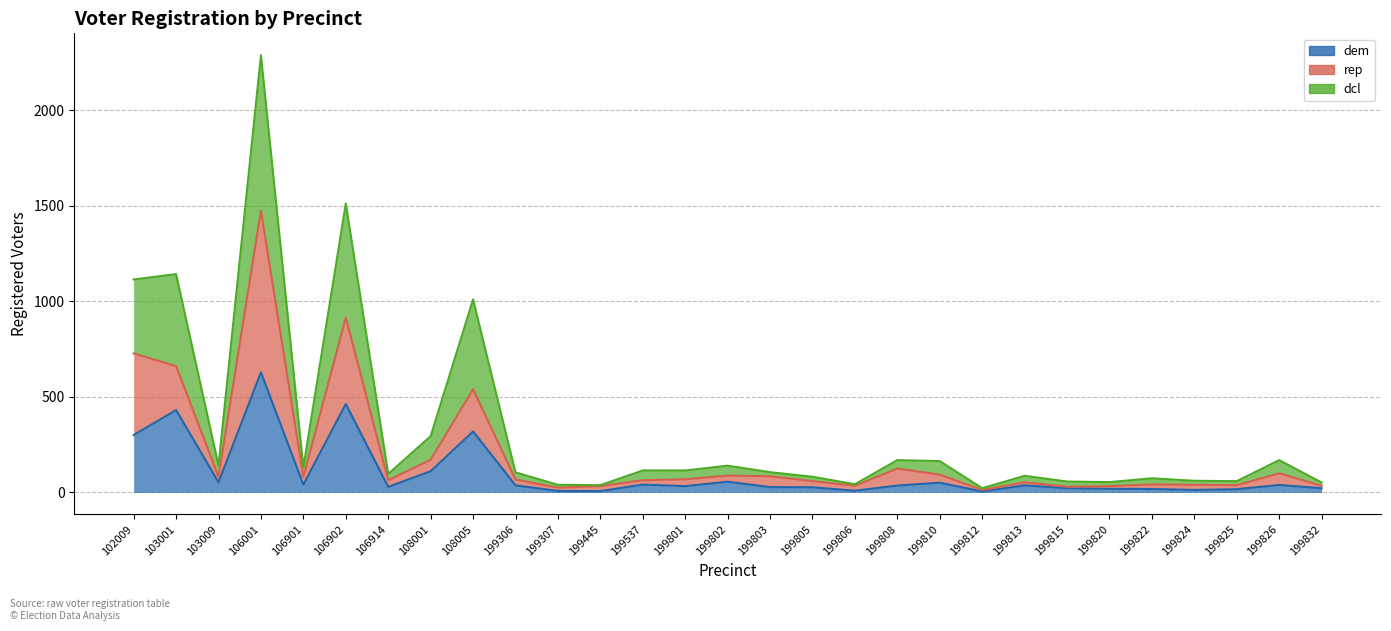

Where is the first local maximum for dcl?

103001